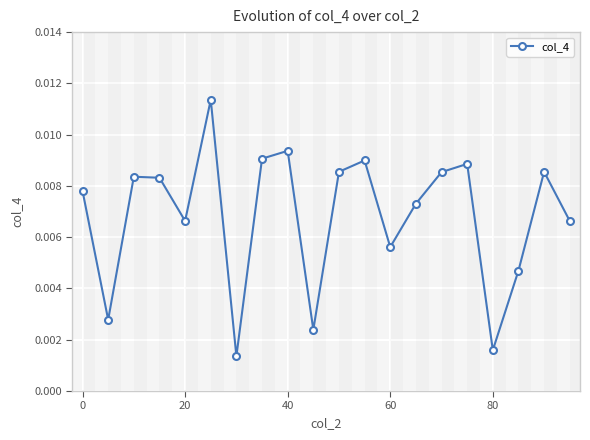

Does the chart have visible grid lines?

Yes